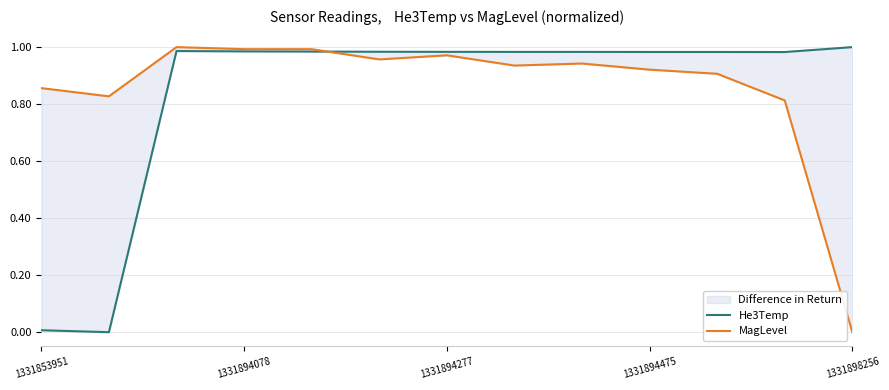

List the series in order of their overall mean, lowest first.

He3Temp, MagLevel